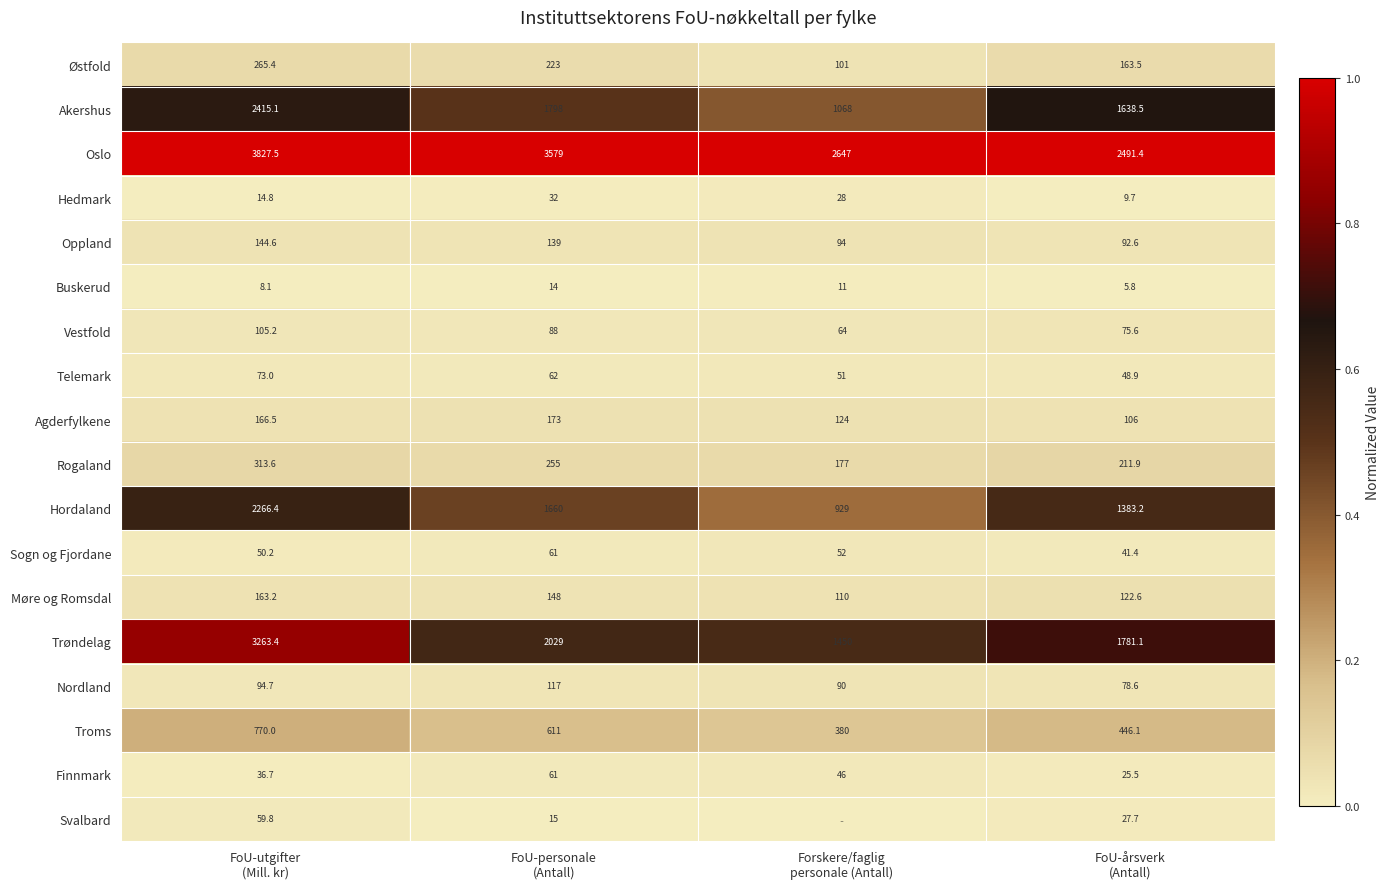

What is the difference between the maximum and second lowest values in the Buskerud series?

5.9